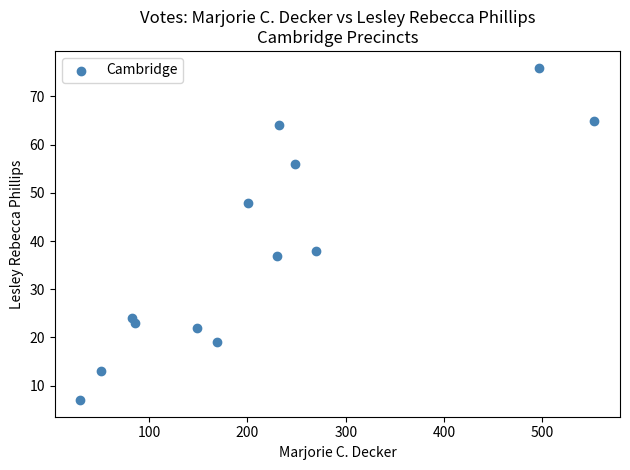

What Y value in the scatter plot is closest to 41?

38